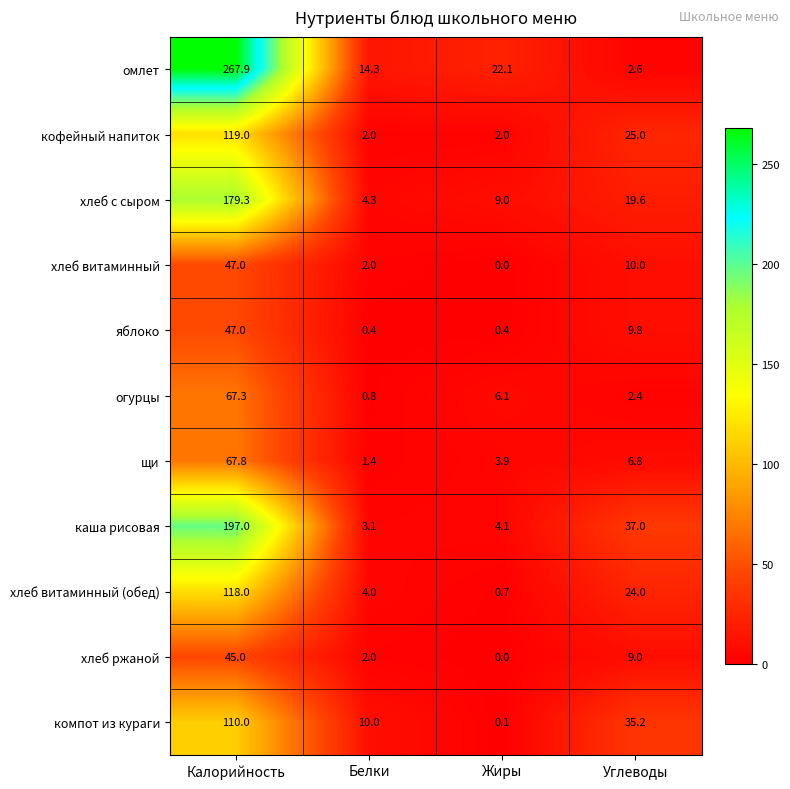

Which series has the widest spread of values?

омлет